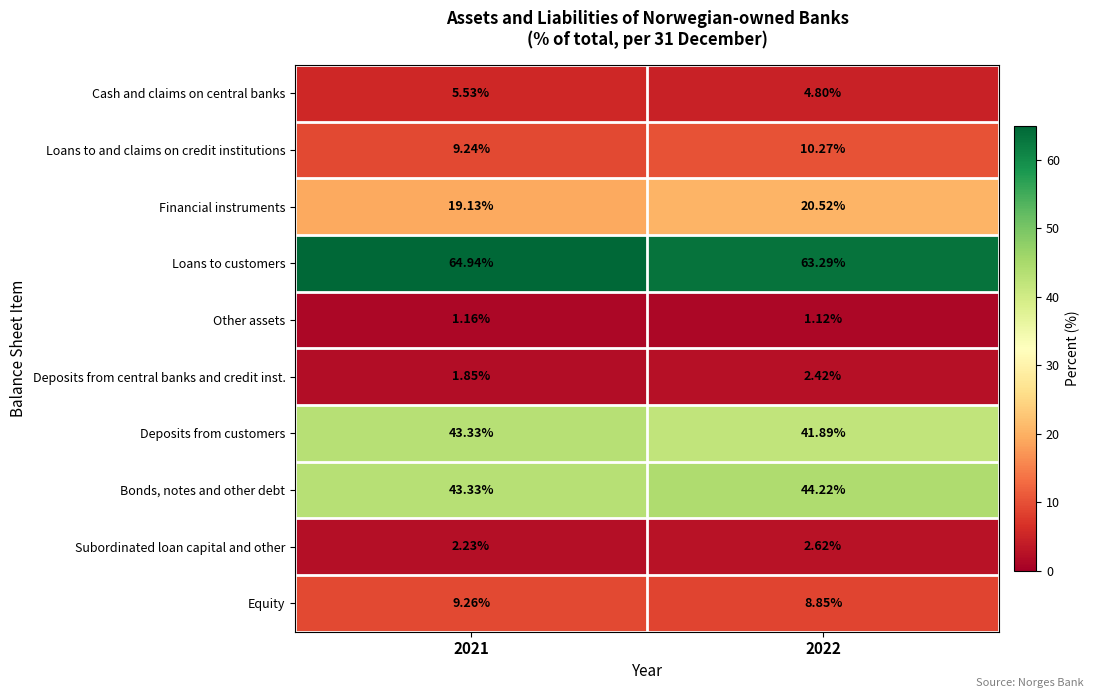

Which series changed the most between 2021 and 2022?

Loans to customers